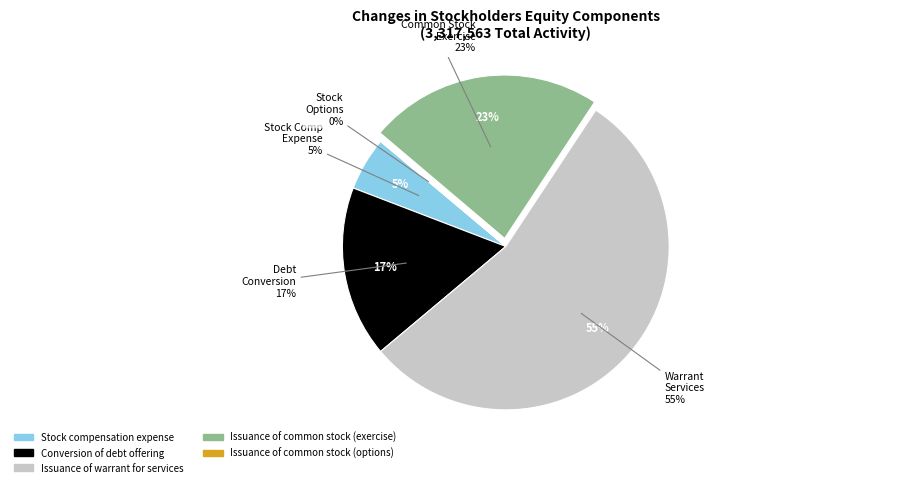

Do Issuance of common stock (options) and Issuance of warrant for services together represent more than half of the pie?

Yes